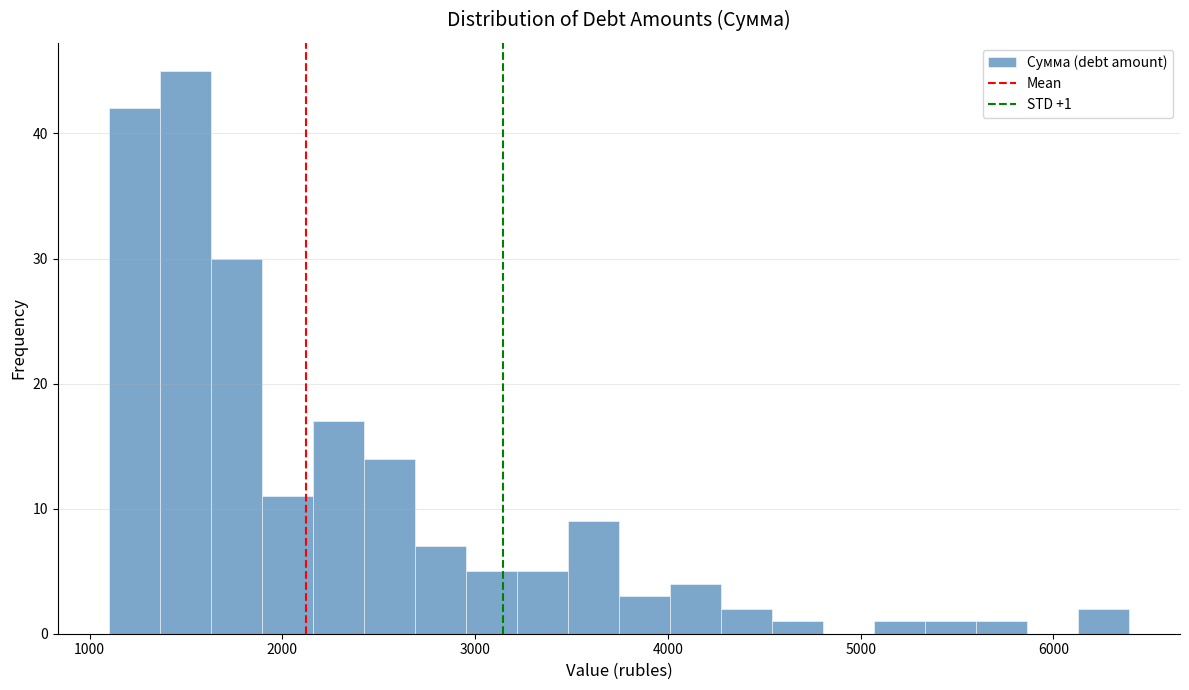

Read against the x-axis, roughly where is the centre of the tallest bar?

1500